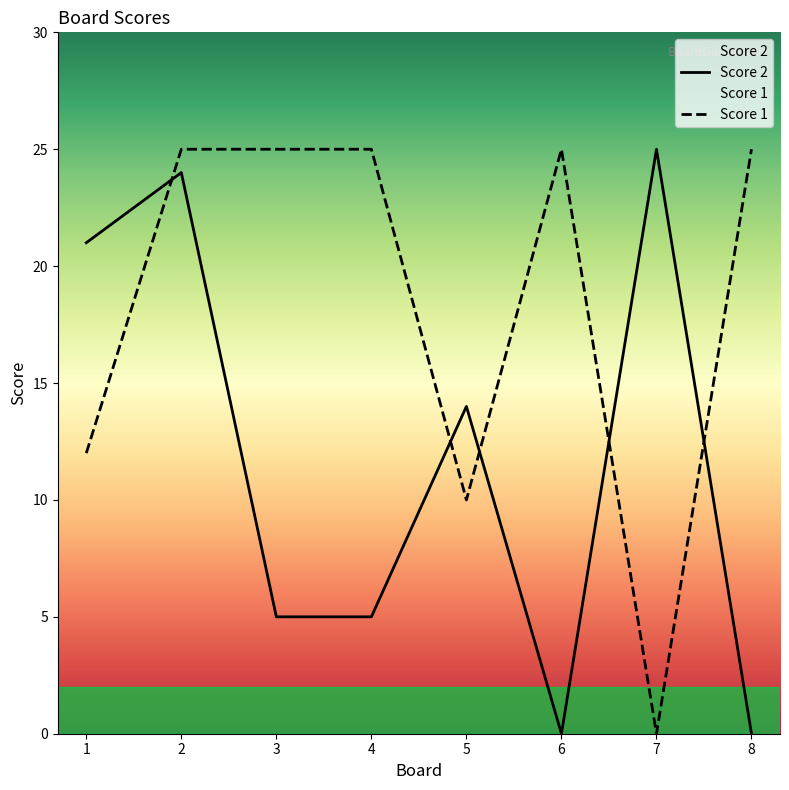

What are all the series names shown in the legend?

Score 1, Score 2